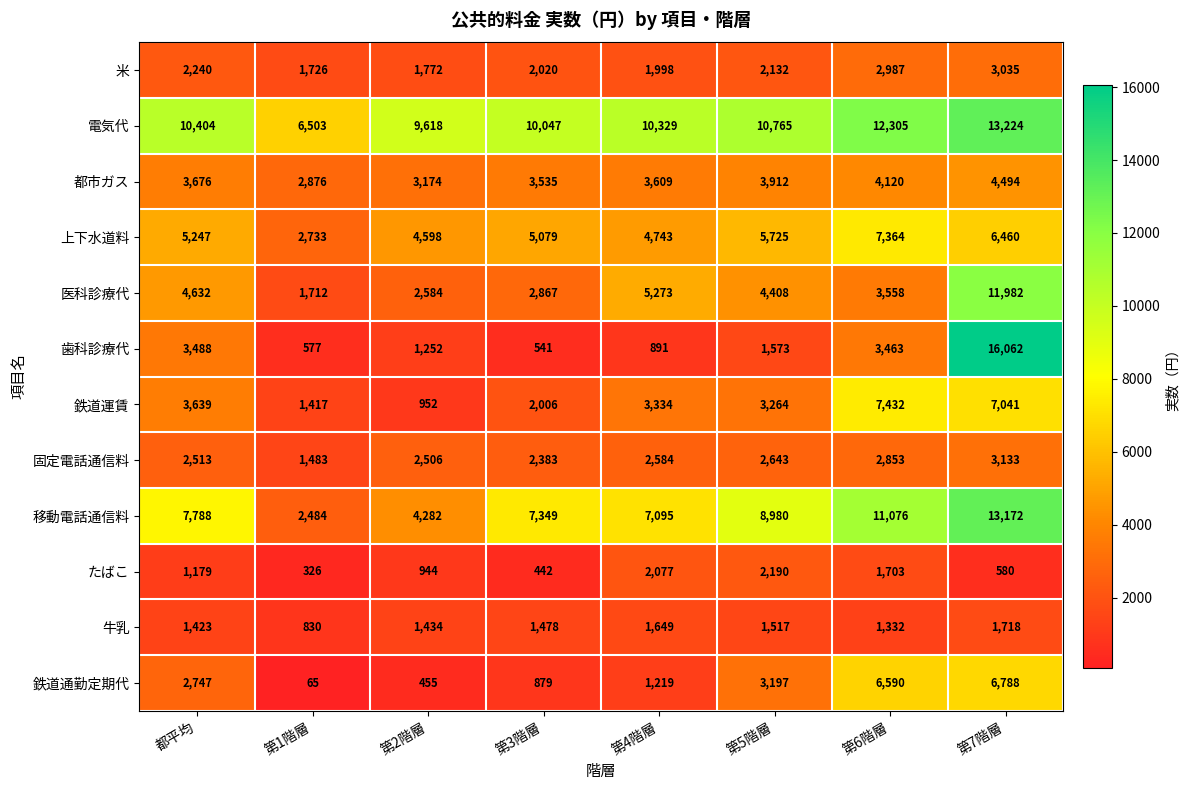

Which label corresponds to the smallest value in the chart?

第1階層